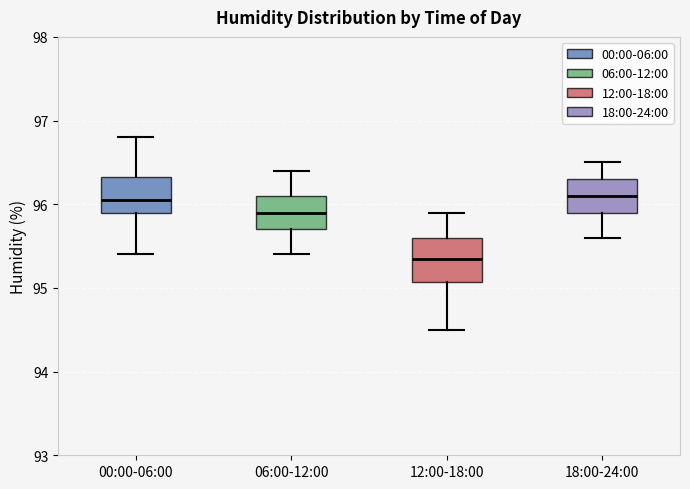

Which box is the tallest, from its lower edge to its upper edge?

12:00-18:00